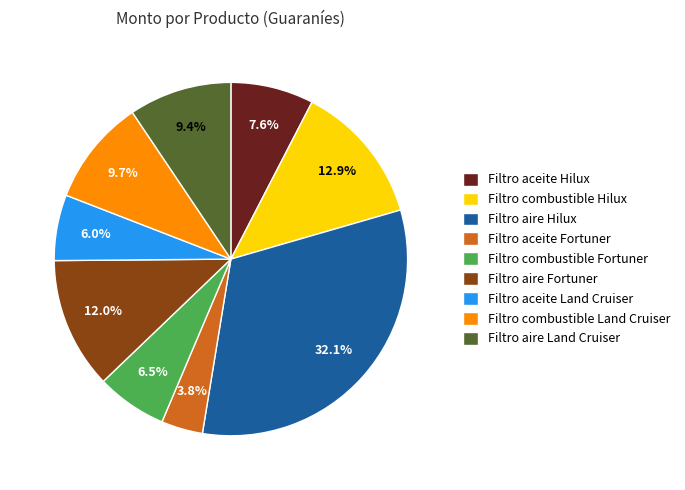

Is there any slice that represents more than half of the pie?

No